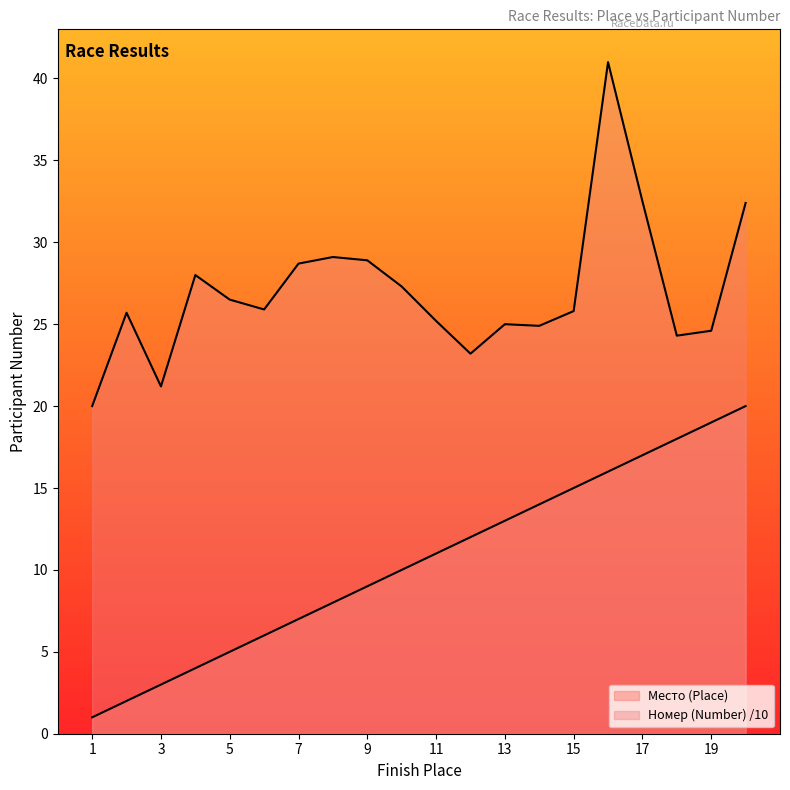

At how many categories does at least one series exceed 37?

1